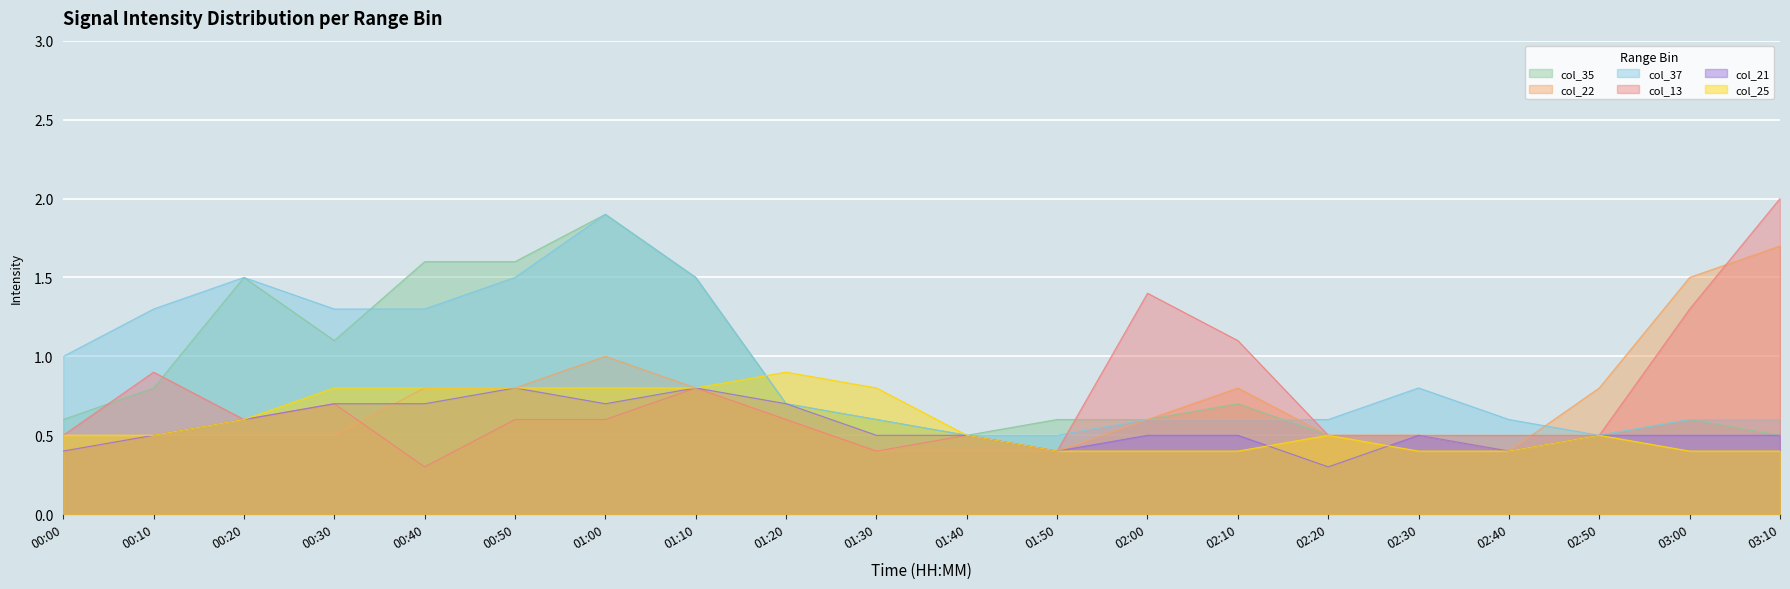

Read the col_37 value at 01:20.

0.7